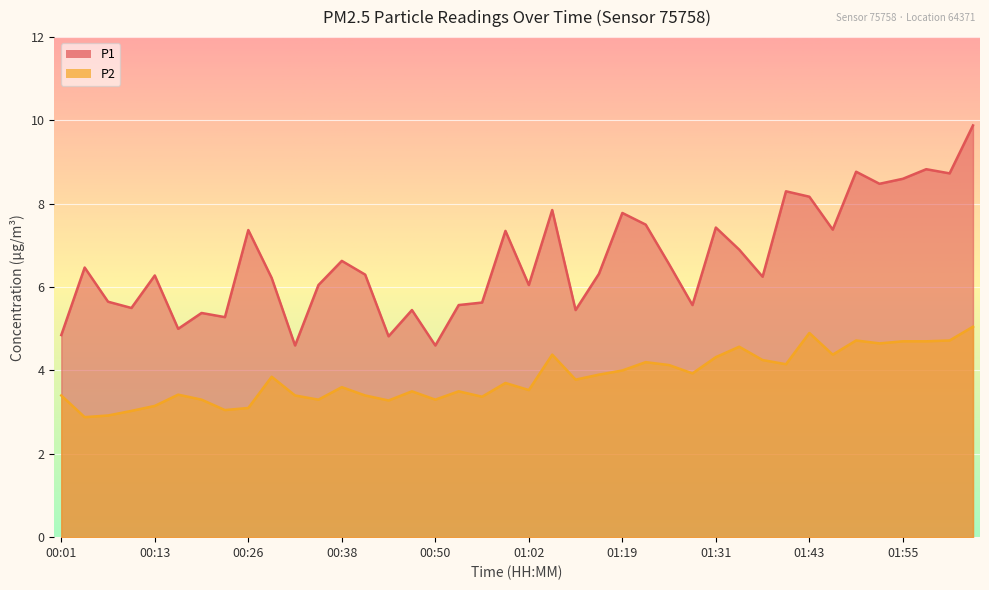

What is the minimum value for P1?

4.6